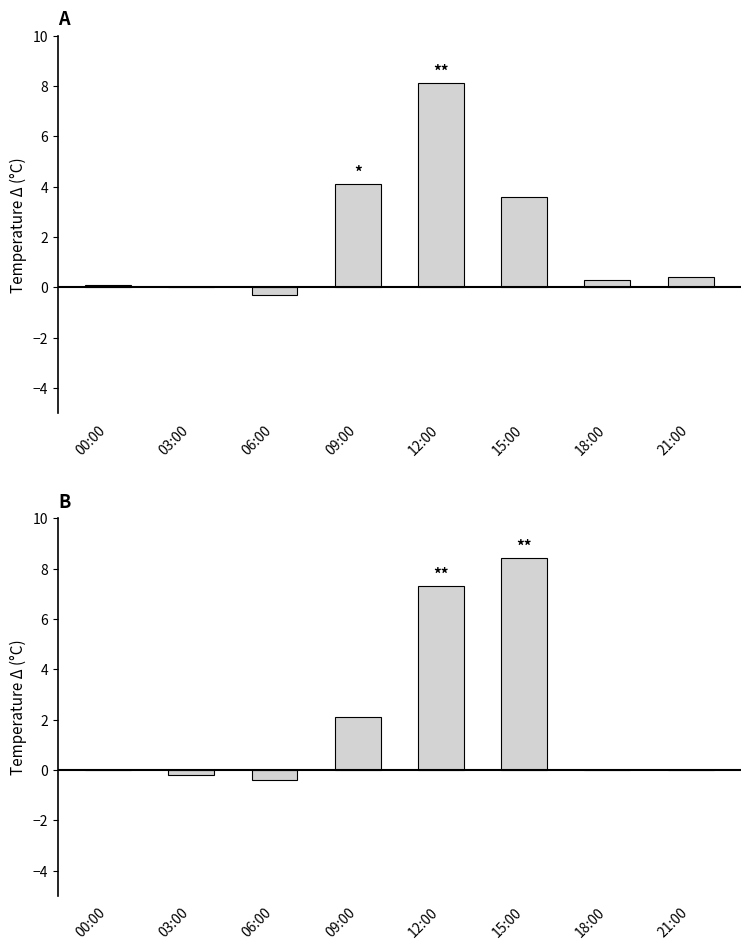

Which has a higher value, 00:00 or 06:00?

00:00